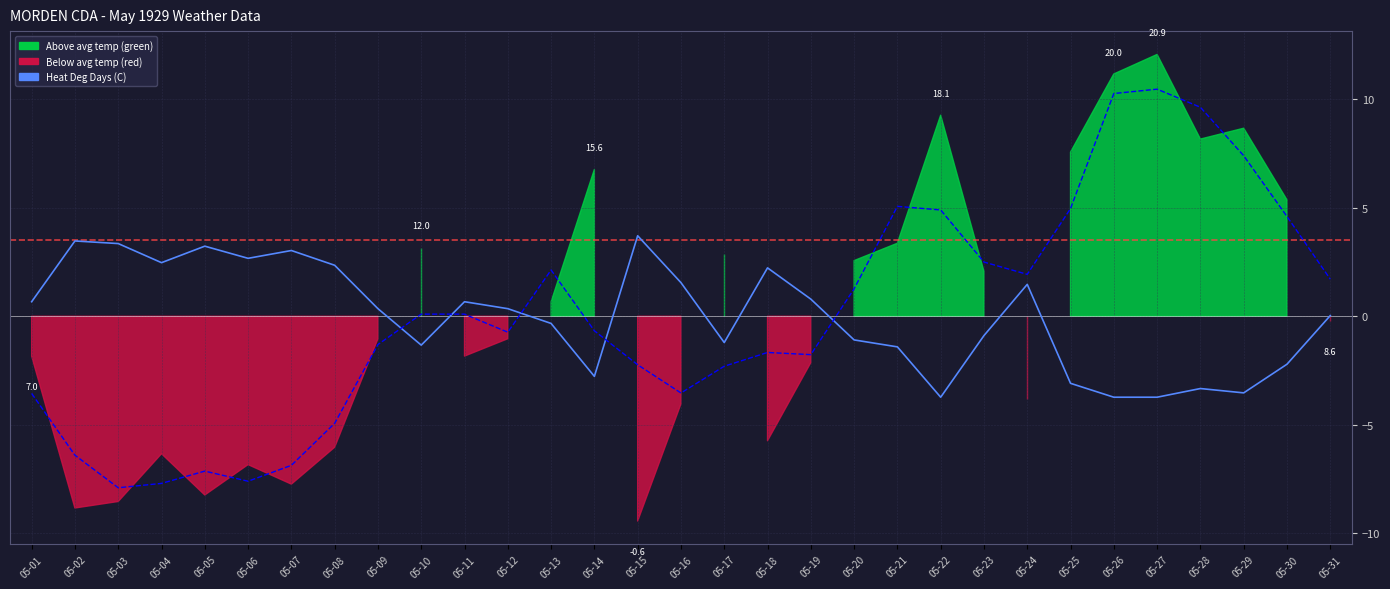

Where is Mean Temp (C) nearest to the value 1?

05-20